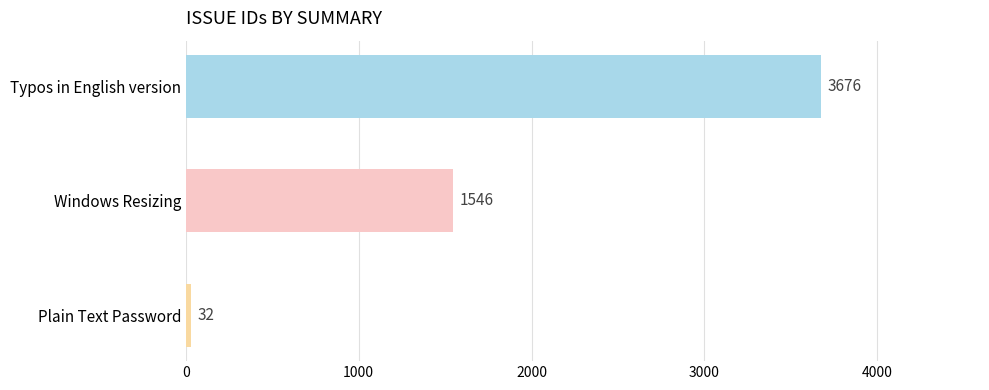

What is the average value?

1751